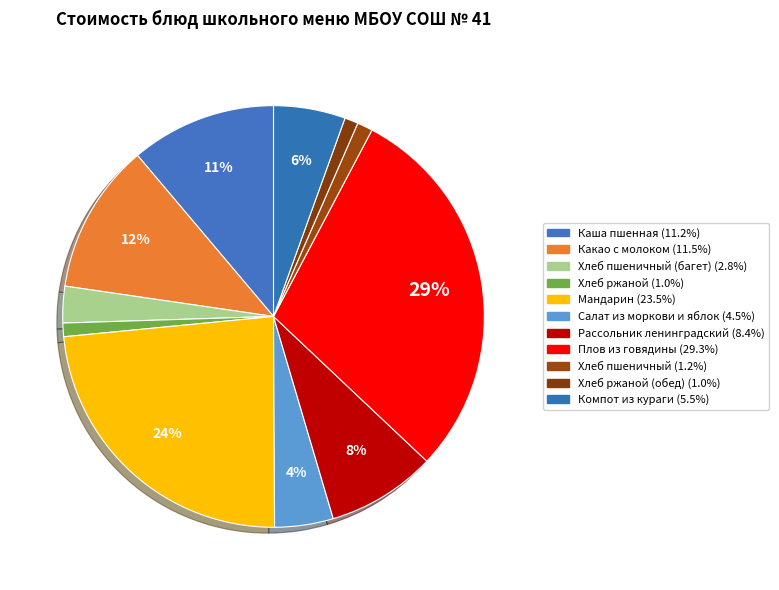

Count the number of slices in the pie.

11